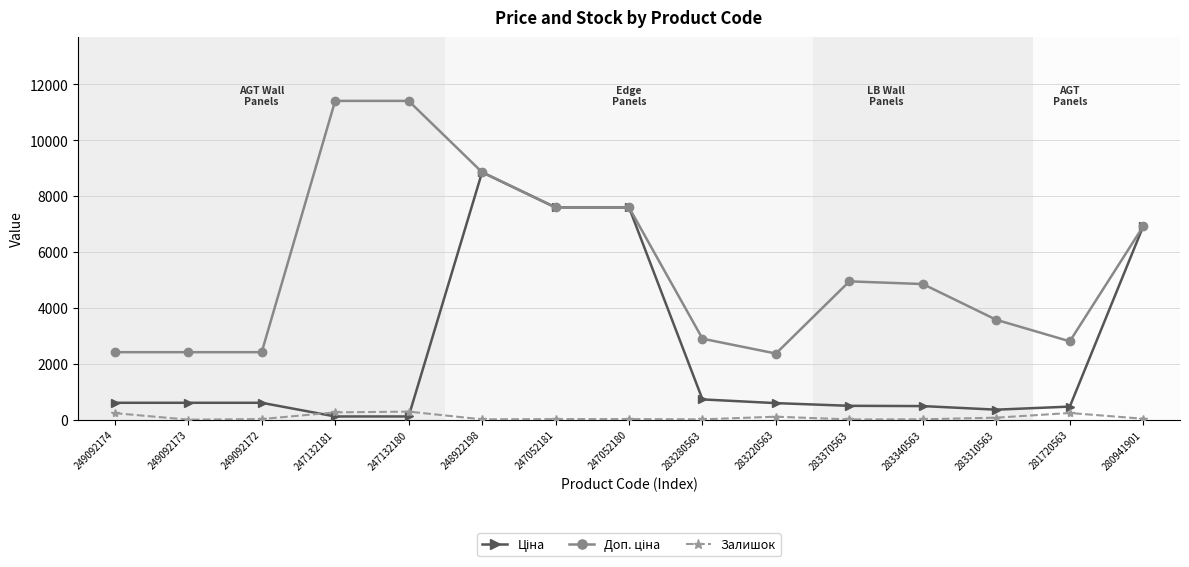

What is the greatest value displayed?

11410.0